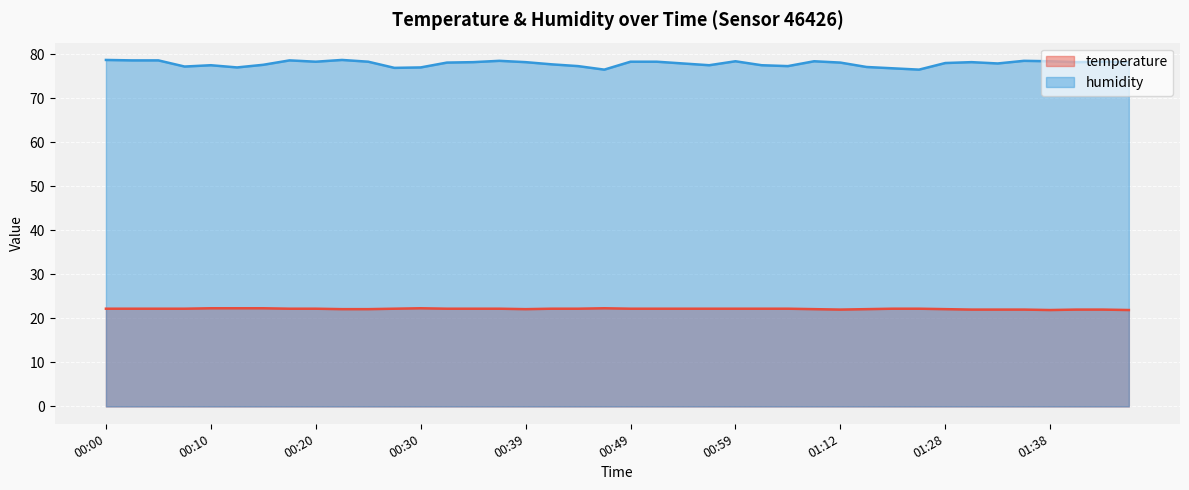

How many distinct data groups are displayed?

2